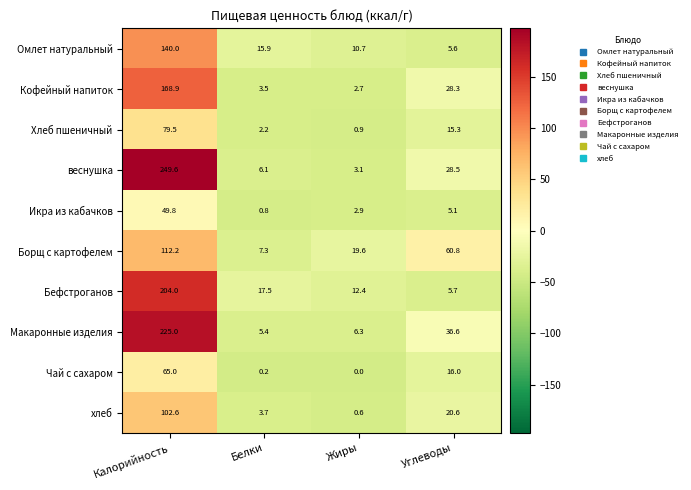

What is the difference between the maximum and minimum values in the Кофейный напиток series?

166.2